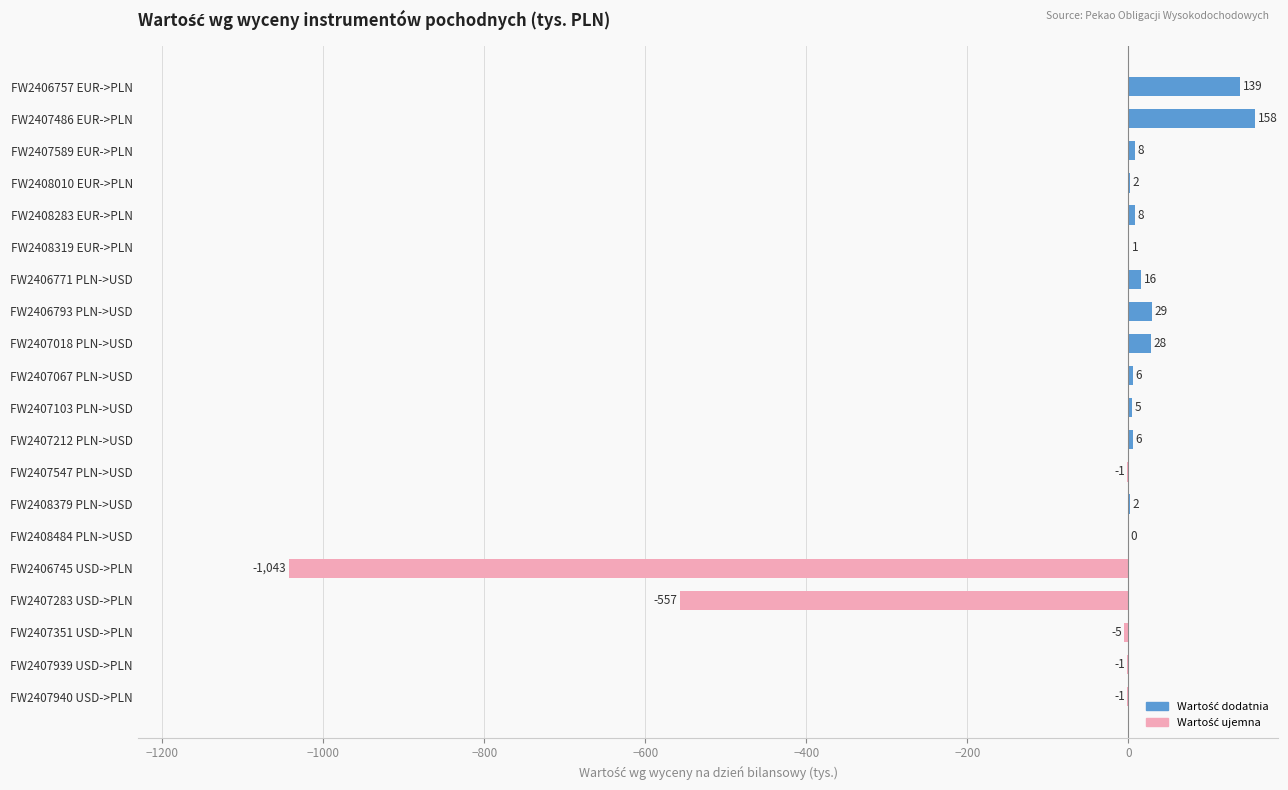

Is it true that the value at FW2407547 PLN->USD is -1?

True